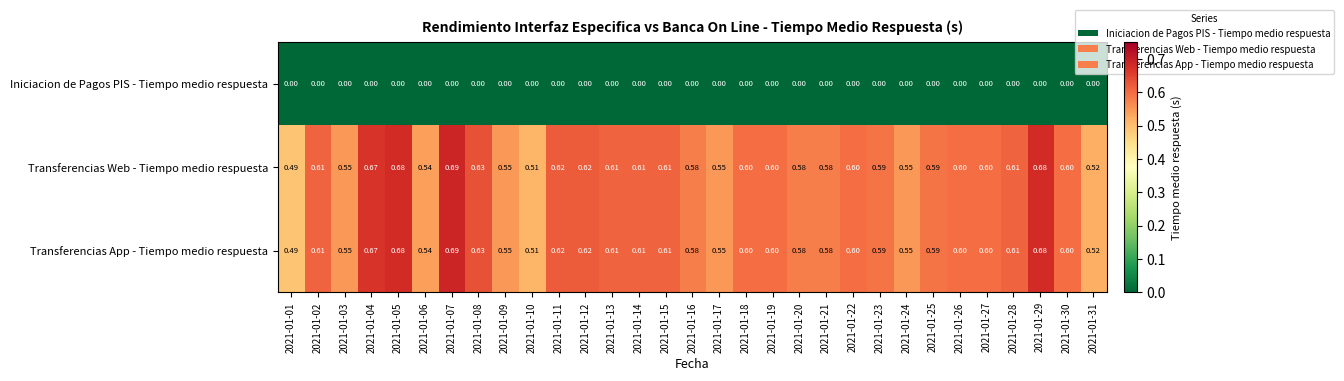

At how many categories does at least one series exceed 0?

31